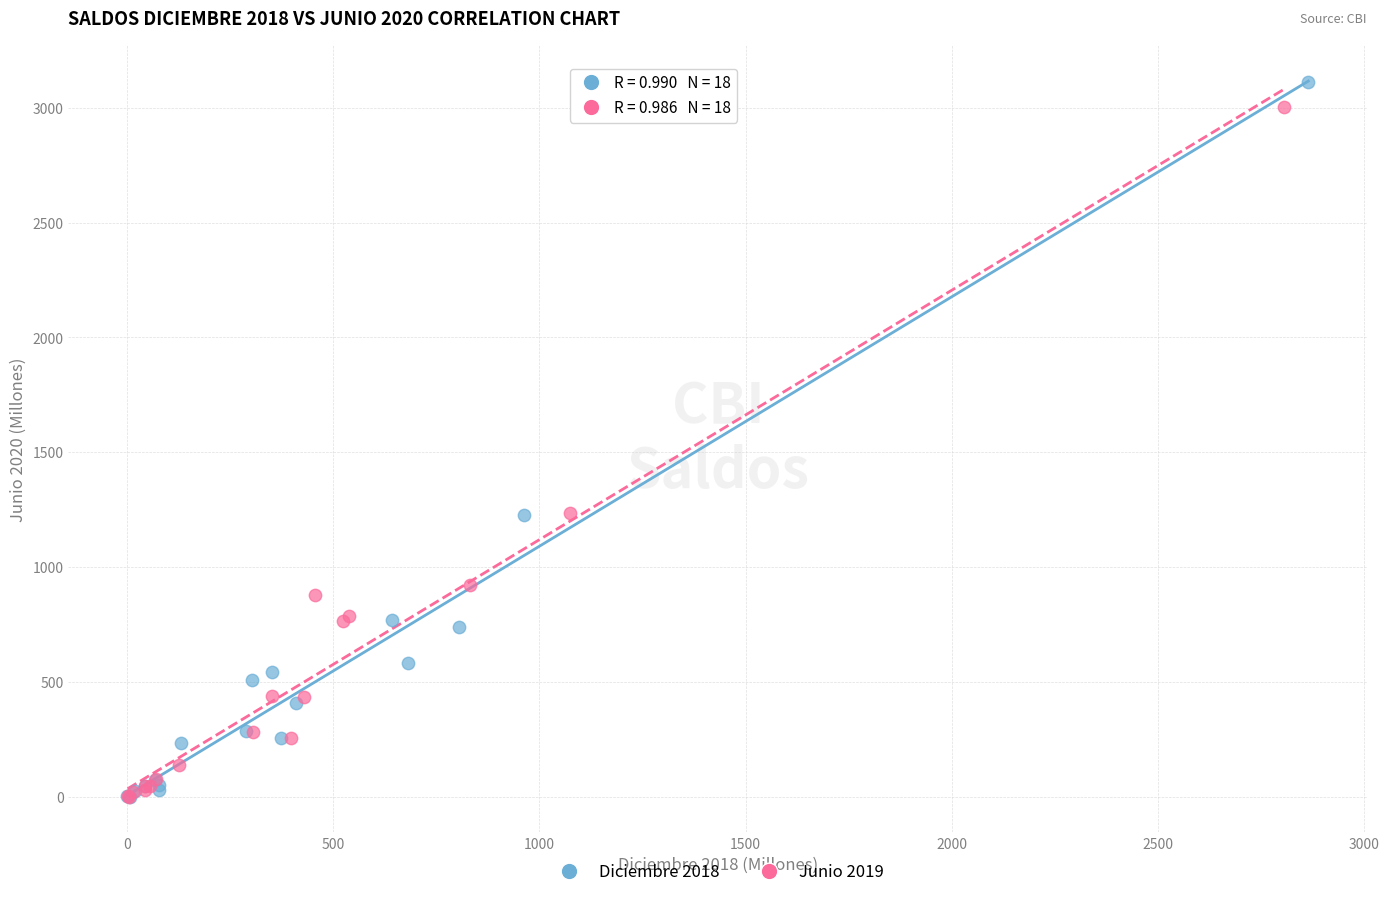

Which series has the largest Y range (max minus min)?

Diciembre 2018